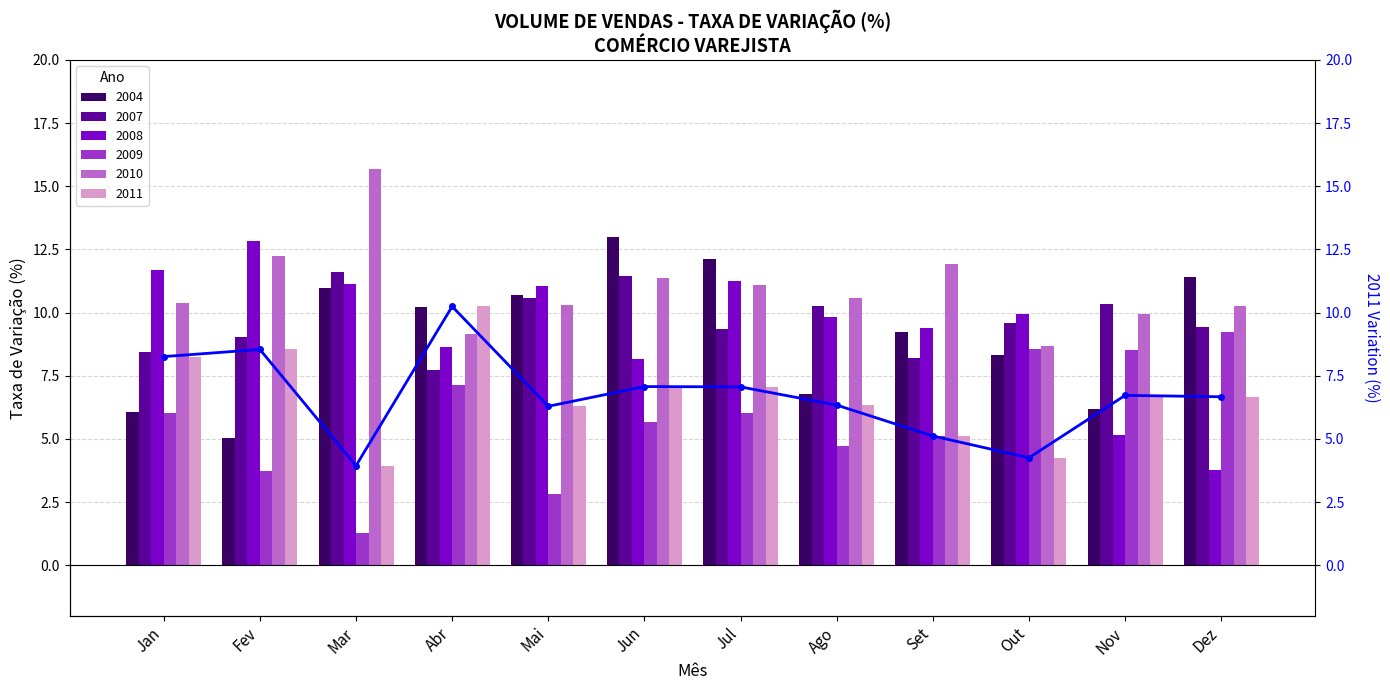

Rank the categories by value from lowest to highest.

Mar, Out, Set, Mai, Ago, Dez, Nov, Jul, Jun, Jan, Fev, Abr